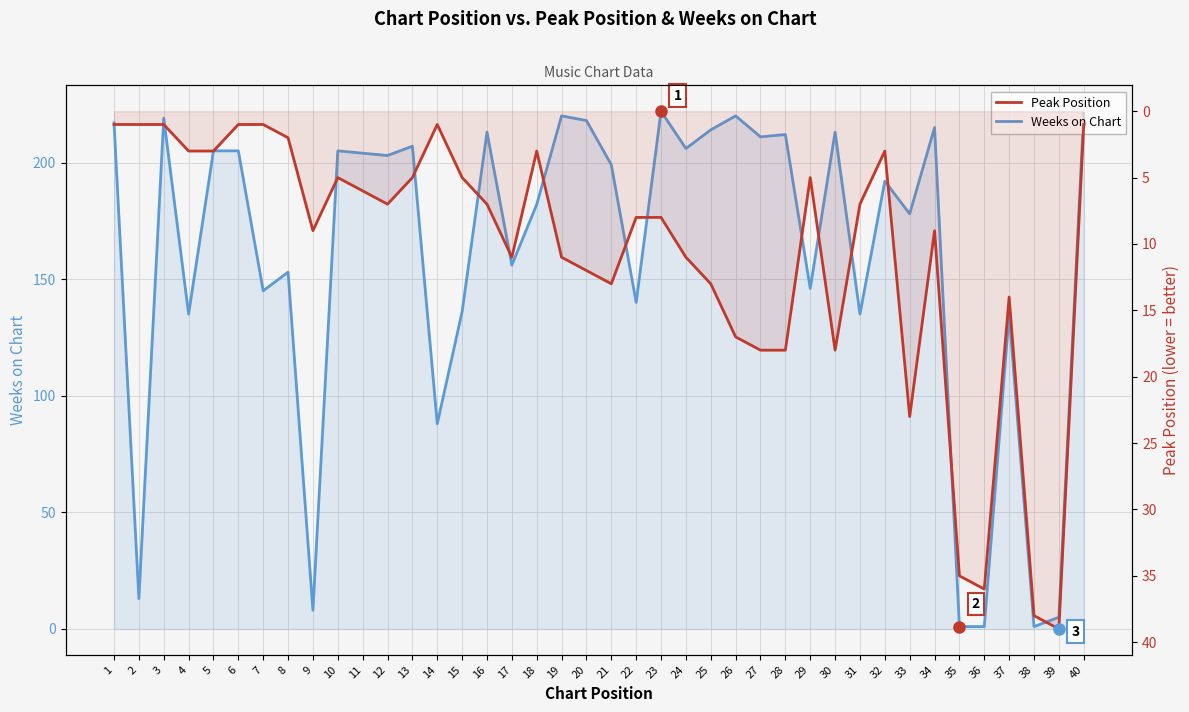

What is the approximate value of Weeks on Chart at 21, to the nearest 5?

200